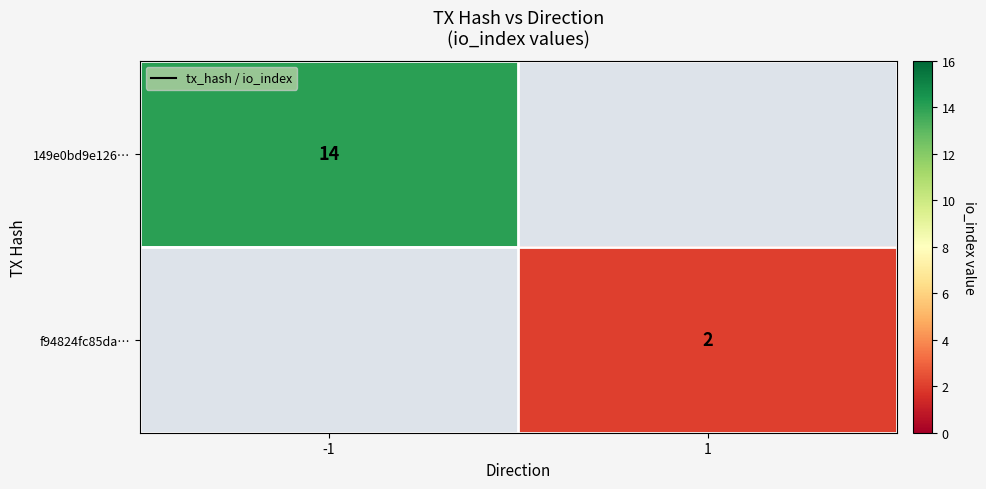

What is the maximum value shown in the chart?

14.0